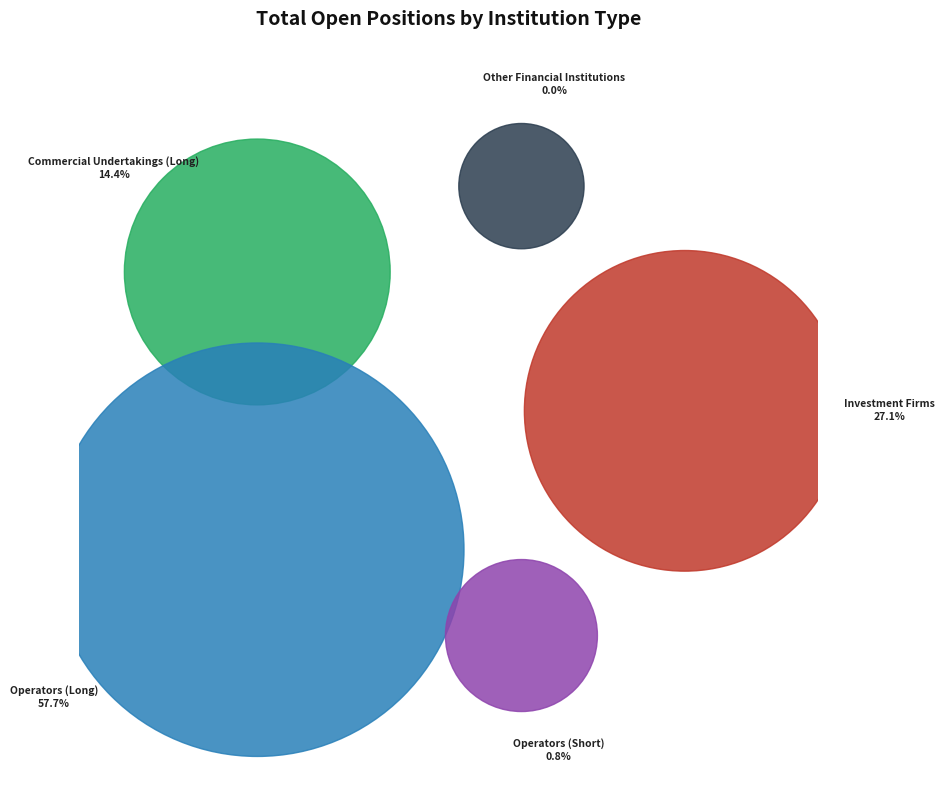

Rank the categories by value from lowest to highest.

Other Financial Institutions, Operators with compliance obligations (Short), Commercial Undertakings (Long), Investment Firms or credit institutions, Operators with compliance obligations (Long)